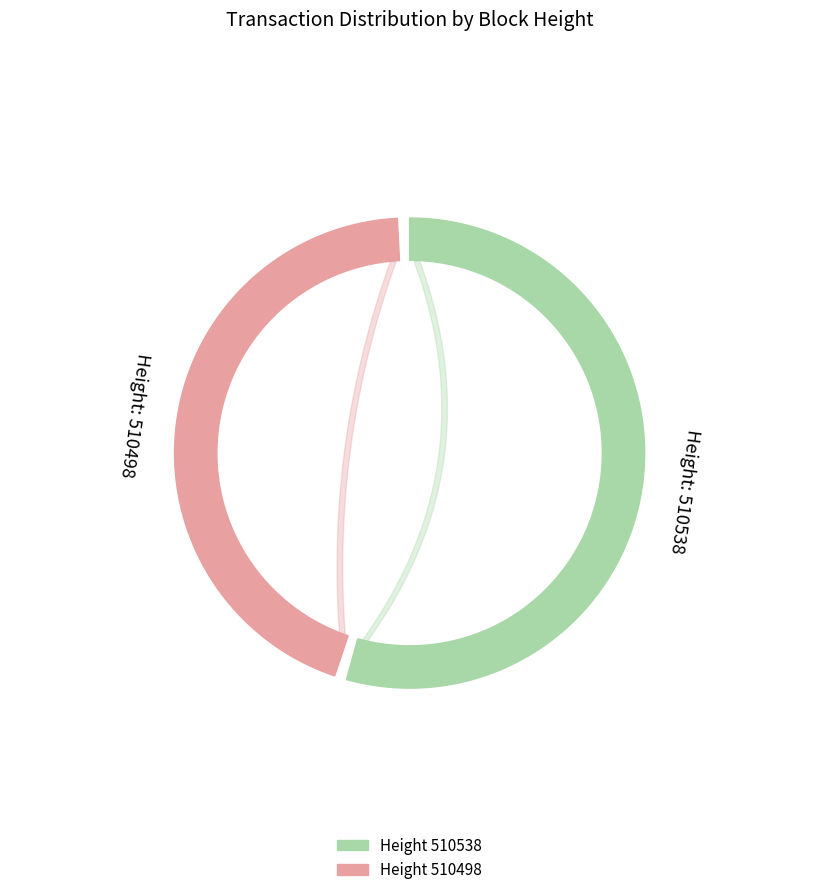

Rank the categories by value from lowest to highest.

510498, 510538